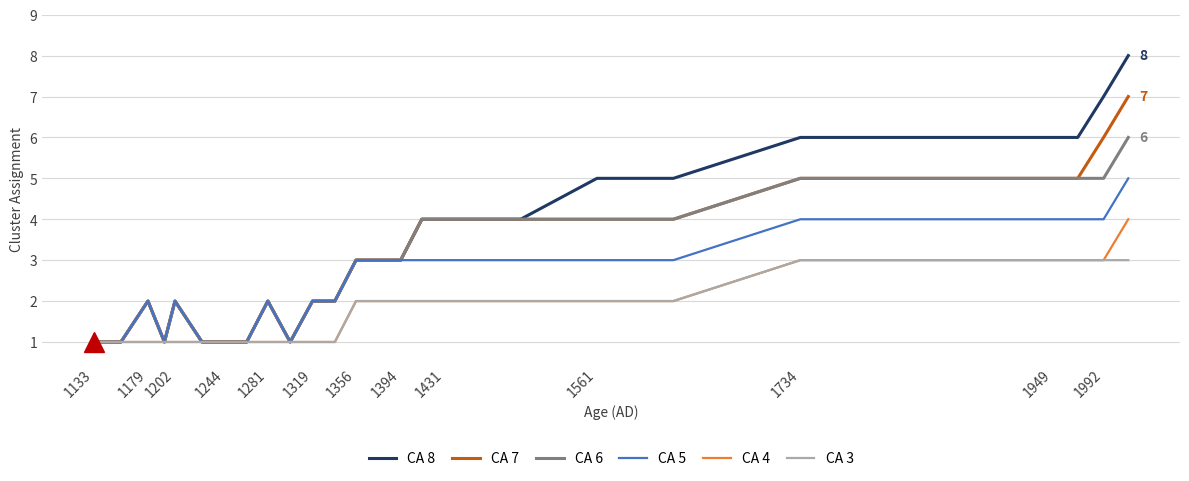

Which series has the widest spread of values?

CA 8